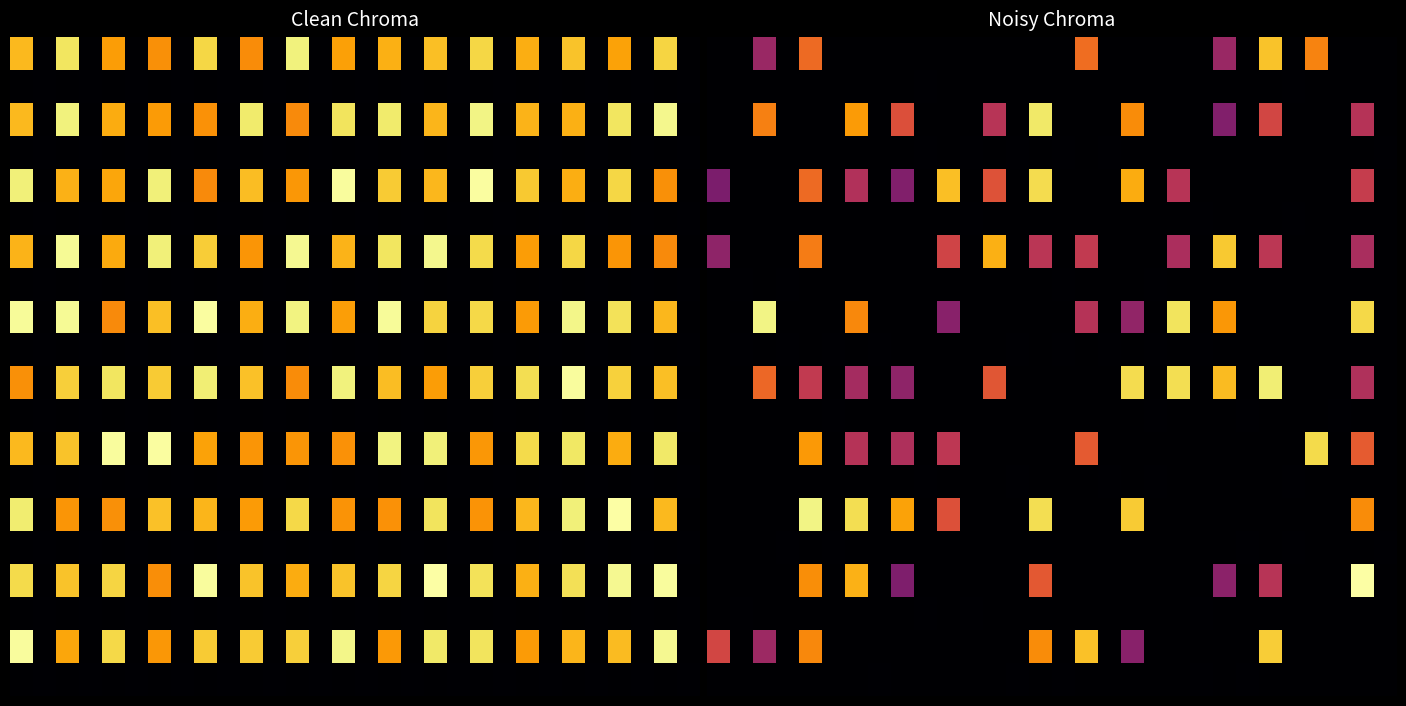

At which category is the sum across all series the highest?

4